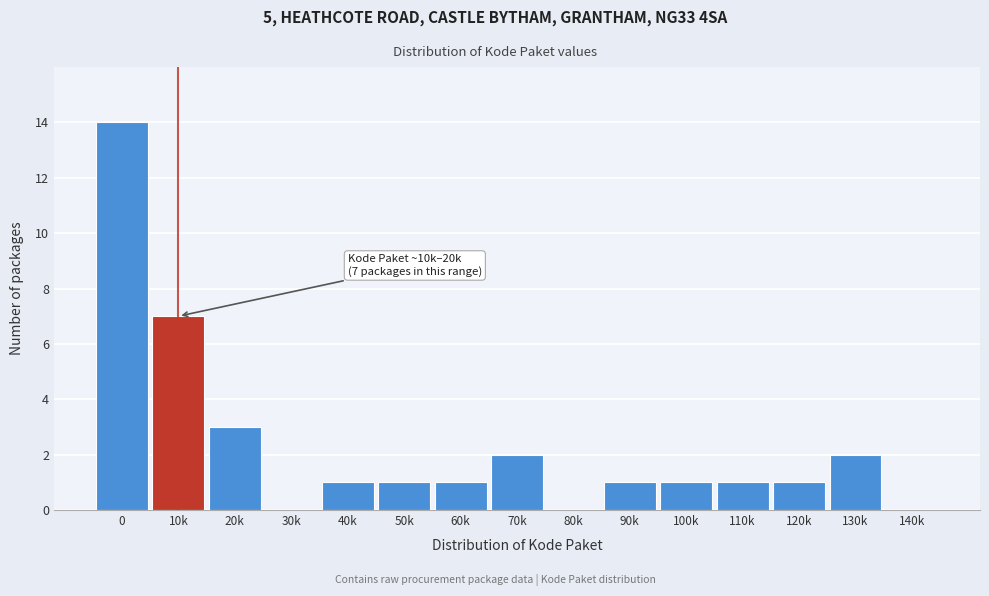

Reading right to left, extract all data points from this chart.

140k=0	130k=2	120k=1	110k=1	100k=1	90k=1	80k=0	70k=2	60k=1	50k=1	40k=1	30k=0	20k=3	10k=7	0=14